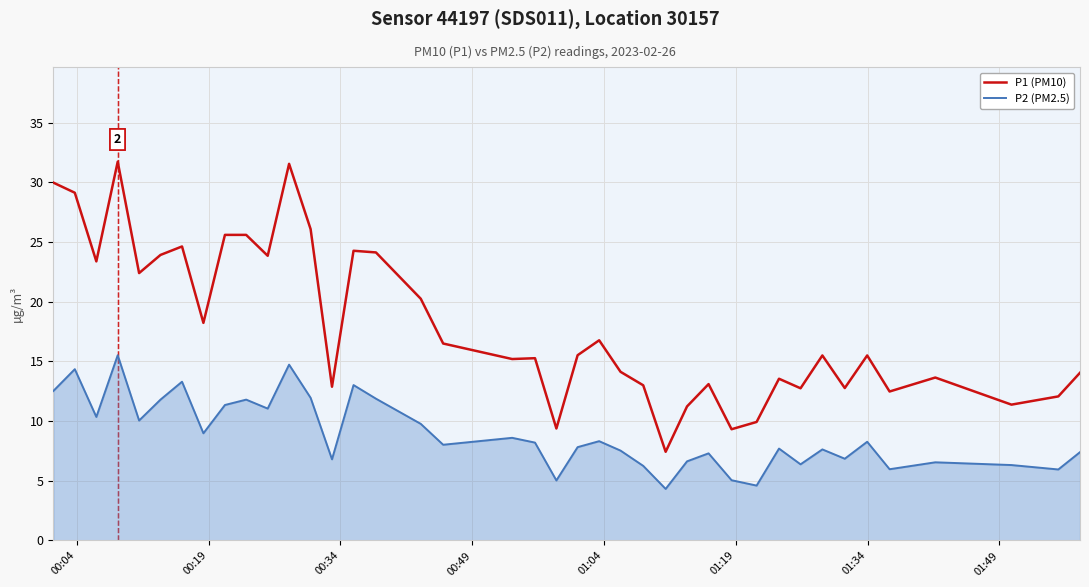

What is the difference between the maximum and minimum values in the P2 (PM2.5) series?

11.2